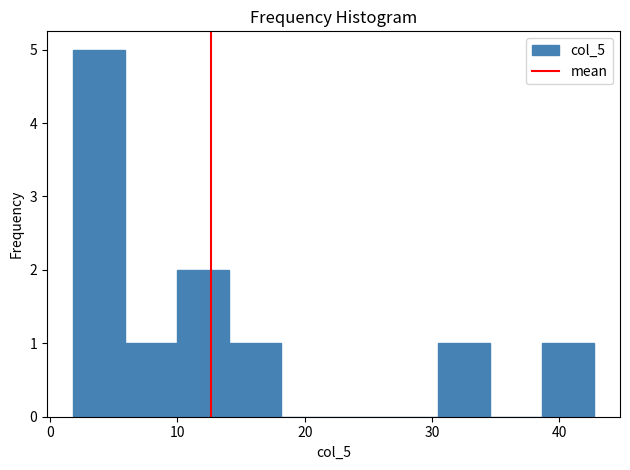

Reading left to right, list every bar in this chart as the range it spans on the x-axis followed by its height. Neither the bar edges nor the heights are printed on the chart, so give them approximately, as read against the axes.

2 to 6: 5
6 to 10: 1
10 to 14: 2
14 to 18: 1
18 to 22: 0
22 to 26: 0
26 to 30: 0
30 to 35: 1
35 to 39: 0
39 to 43: 1